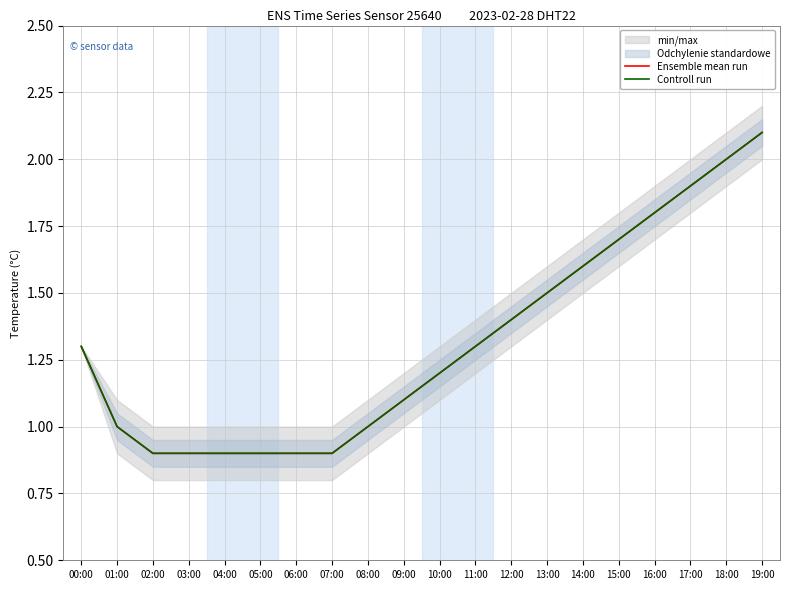

Which label corresponds to the smallest value in the chart?

02:00